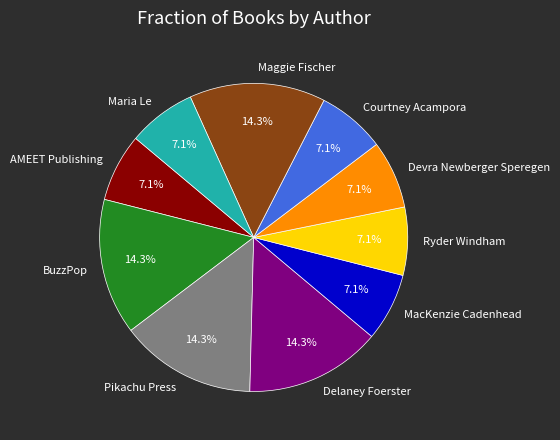

To the nearest percent, what is the difference between the largest and smallest slice percentages?

7%